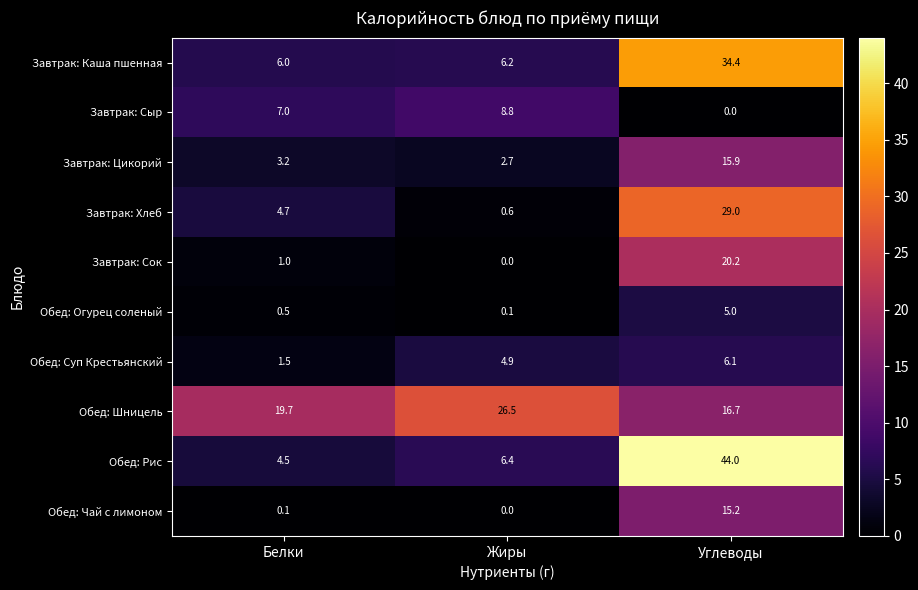

Reading right to left, what are all the values shown in this chart?

Завтрак: Каша пшенная: 34.4	6.2	6.0
Завтрак: Сыр: 0.0	8.8	7.0
Завтрак: Цикорий: 15.9	2.7	3.2
Завтрак: Хлеб: 29.0	0.6	4.7
Завтрак: Сок: 20.2	0.0	1.0
Обед: Огурец соленый: 5.0	0.1	0.5
Обед: Суп Крестьянский: 6.1	4.9	1.5
Обед: Шницель: 16.7	26.5	19.7
Обед: Рис: 44.0	6.4	4.5
Обед: Чай с лимоном: 15.2	0.0	0.1